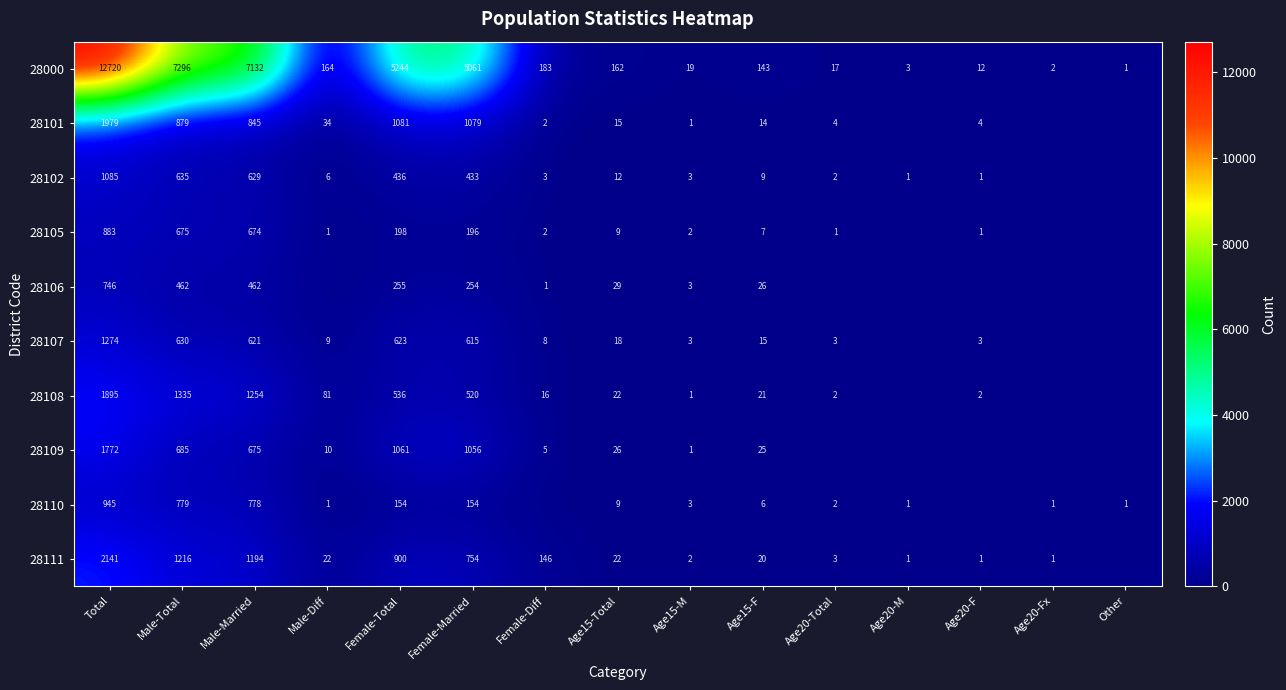

True or false: 28105 has a value of 9 at Age15-Total.

True